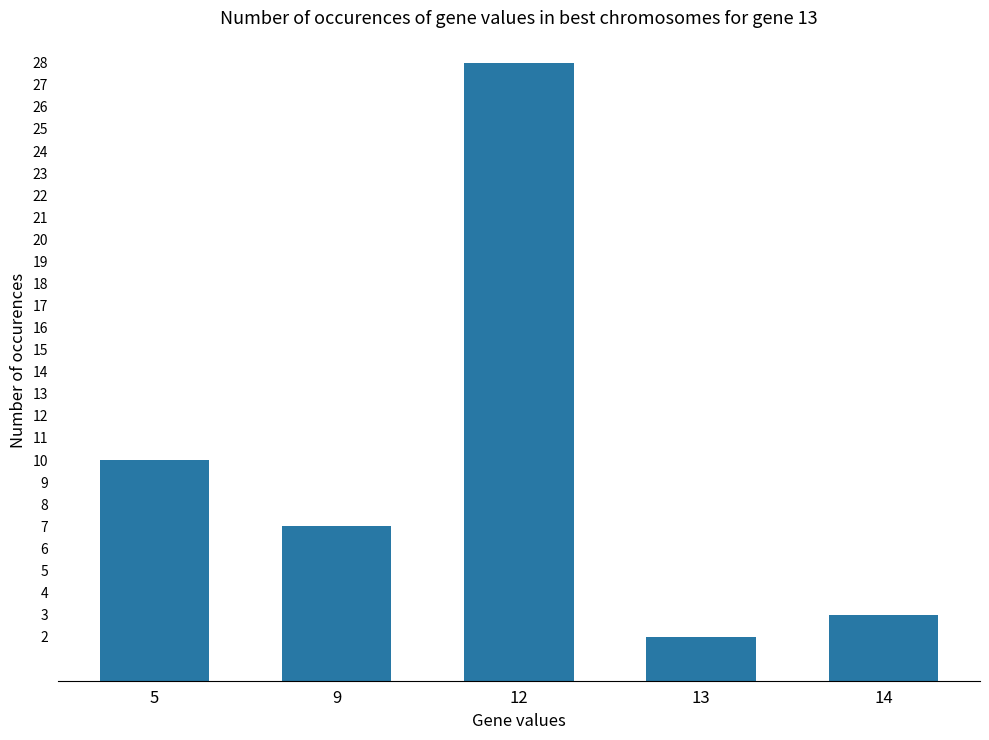

List the labels in order of value, largest first.

12, 5, 9, 14, 13